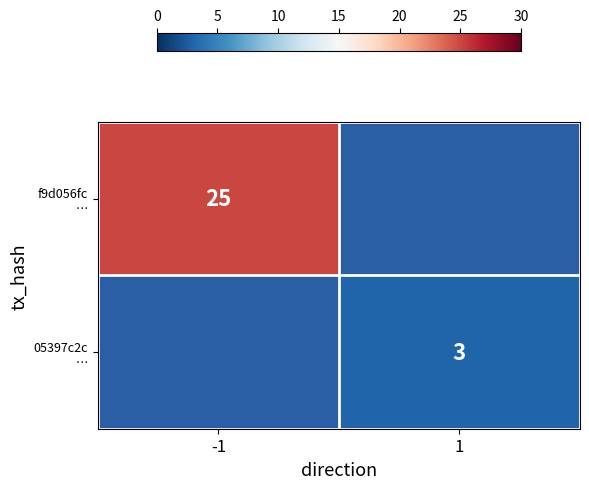

How many data points does each series have?

2